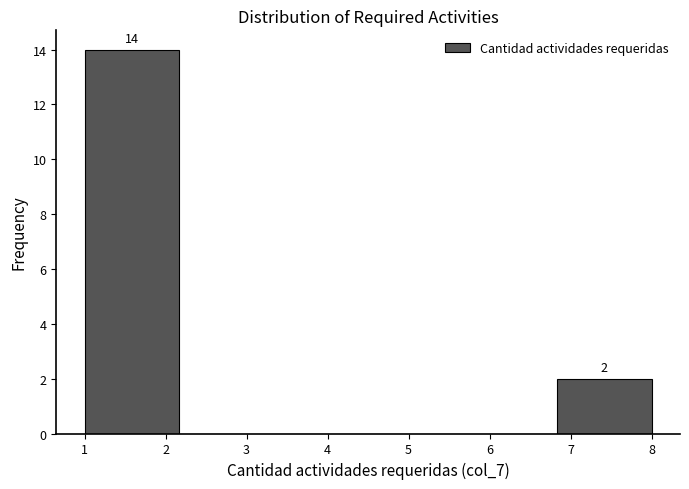

Over which range of the x-axis is the bar tallest?

1.0 to 2.2